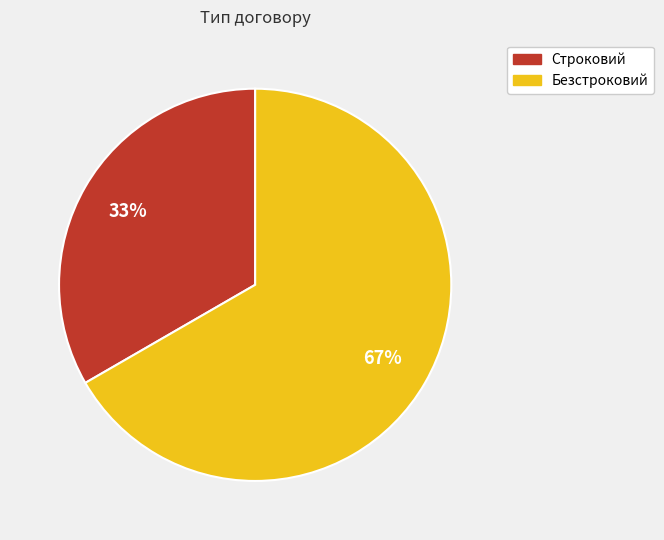

Which category has the smallest portion of the pie?

Строковий